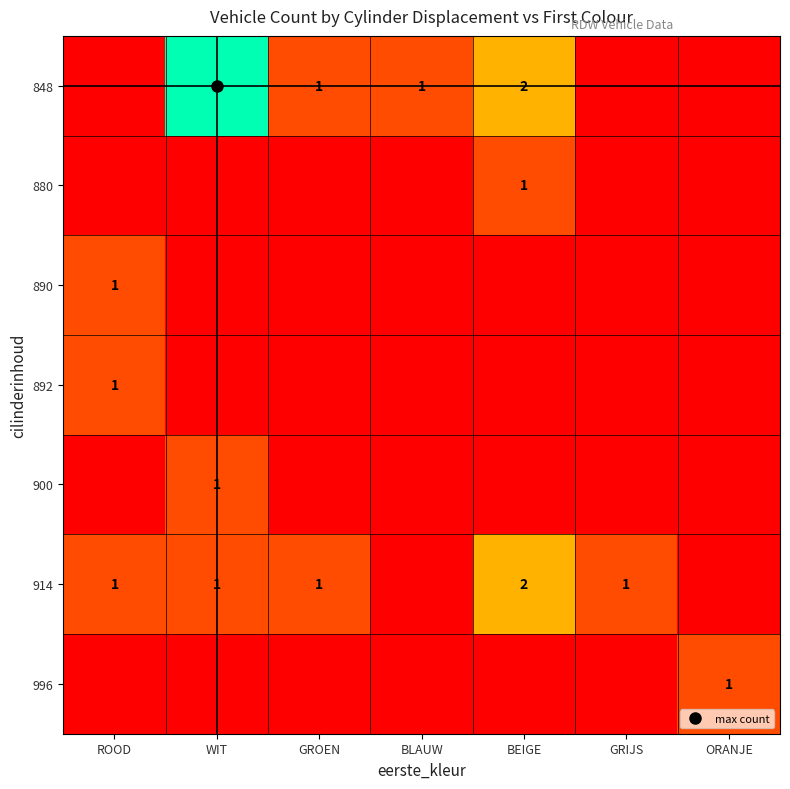

How many data points does each series have?

7